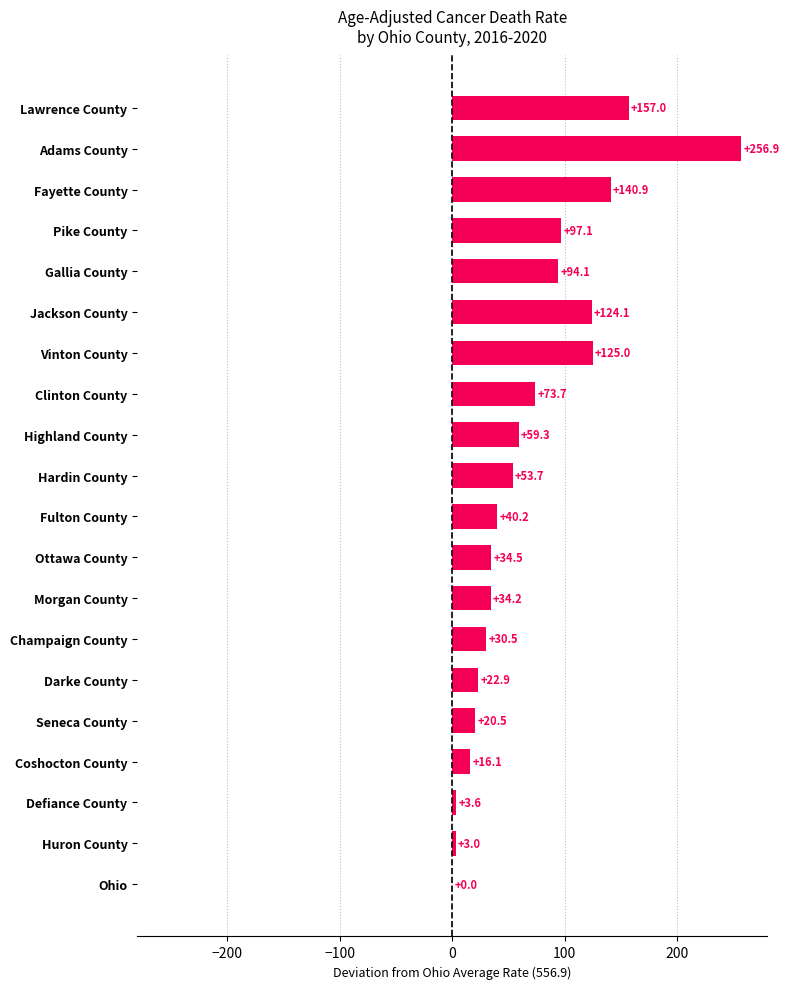

What is the average value?

69.4